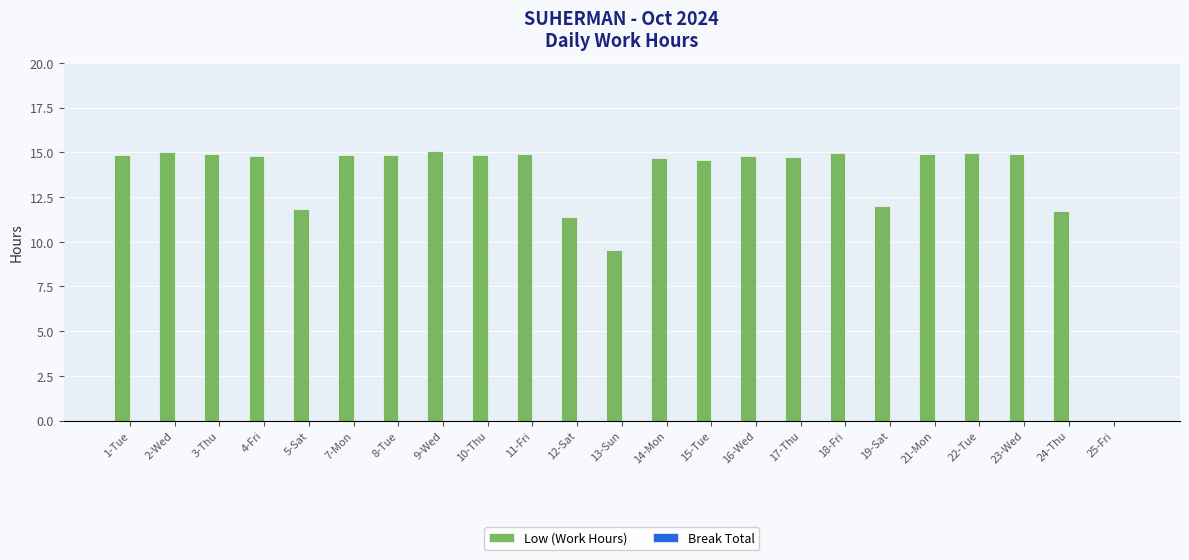

What is the greatest value displayed?

15.1